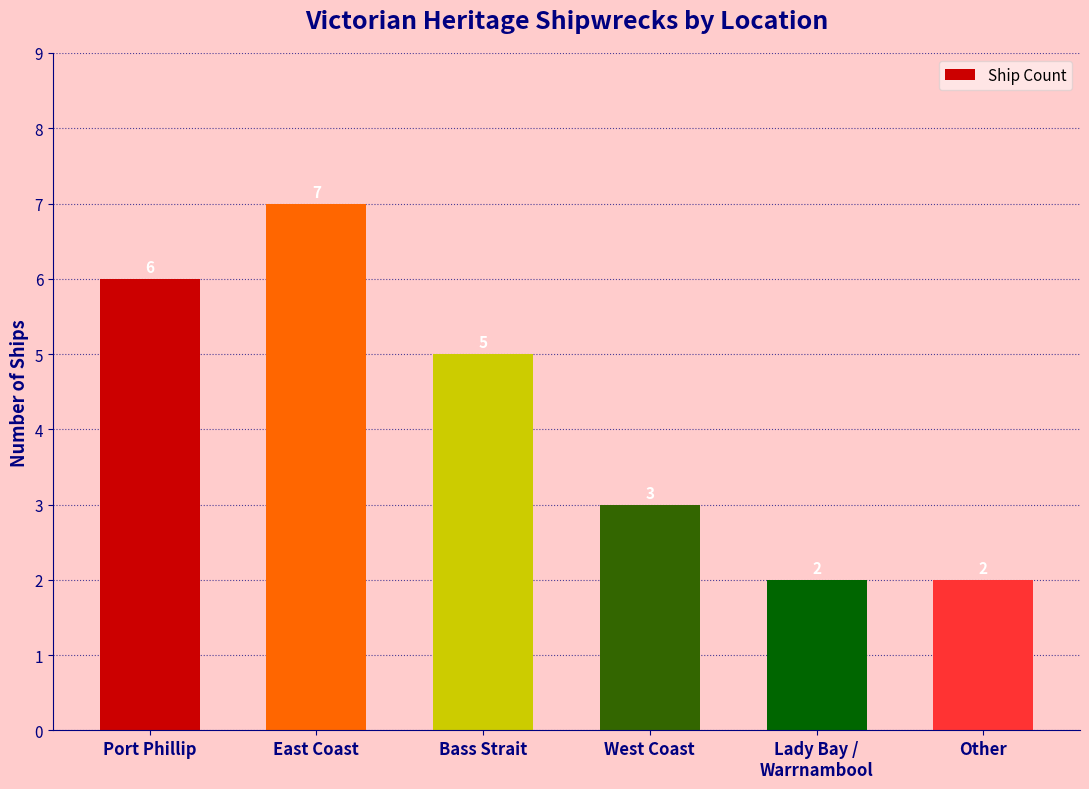

What is the value of the 3rd bar from the left?

5